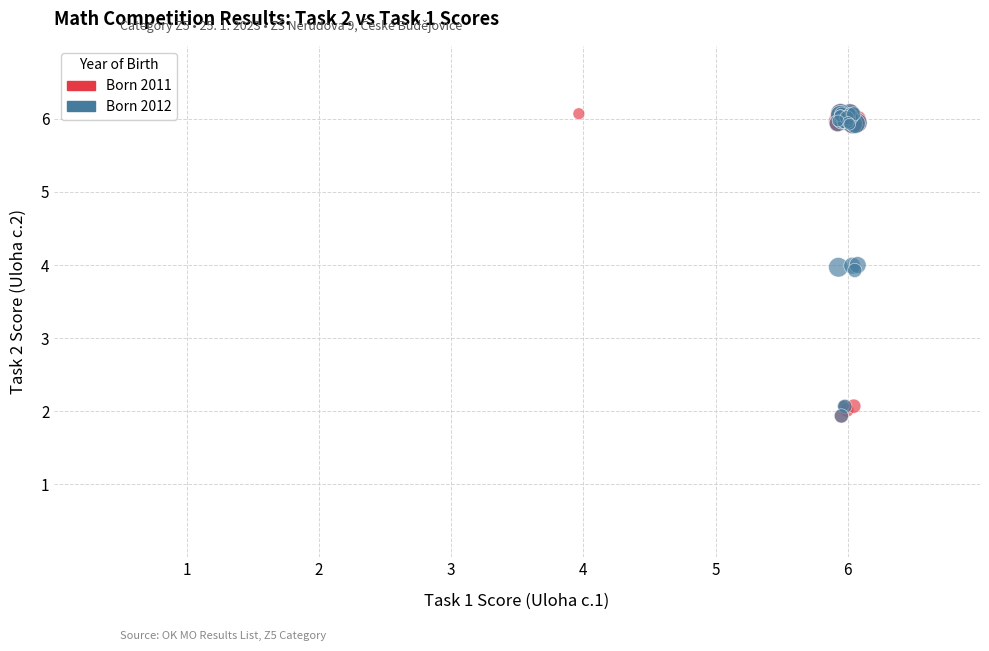

What are all the series names shown in the legend?

Born 2011, Born 2012